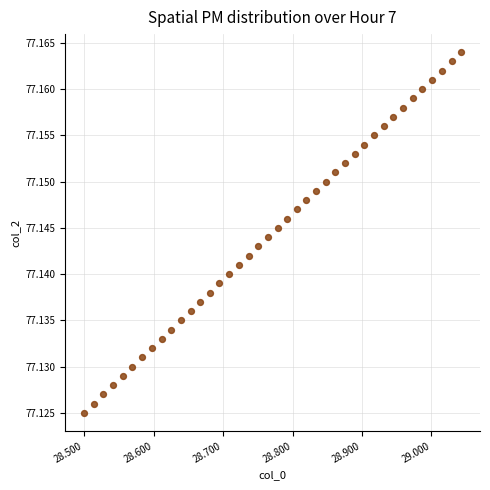

What is the range of X values (max minus min)?

0.5